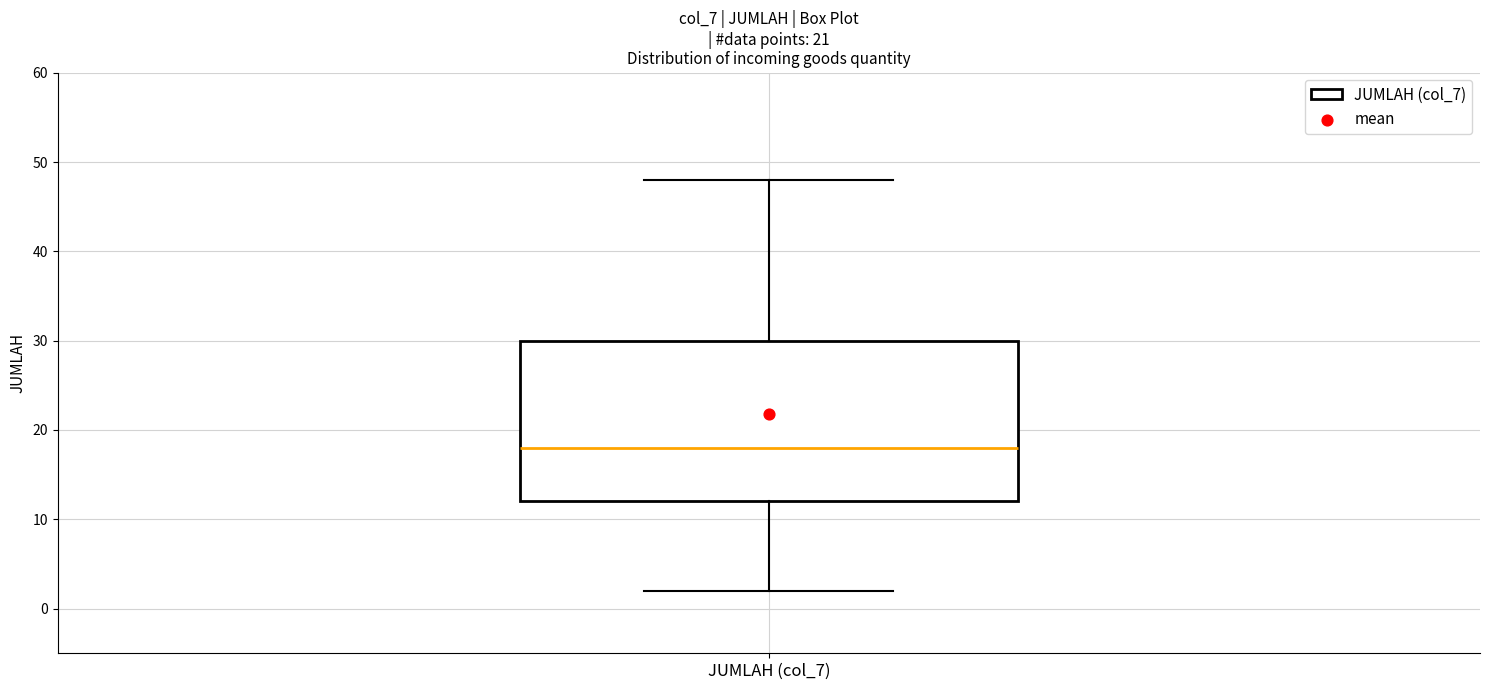

Read this box plot against the y-axis: the position of the median line, the range covered by the box, and the ends of both whiskers. The values are not printed on the chart, so give them approximately, as read against the axis.

median 18, box 12 to 30, whiskers 2 to 48